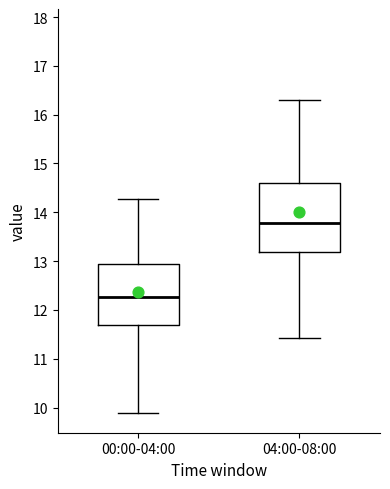

Where is the upper edge of the box for 04:00-08:00 on the y-axis? The values are not printed on the chart, so give them approximately, as read against the axis.

14.6